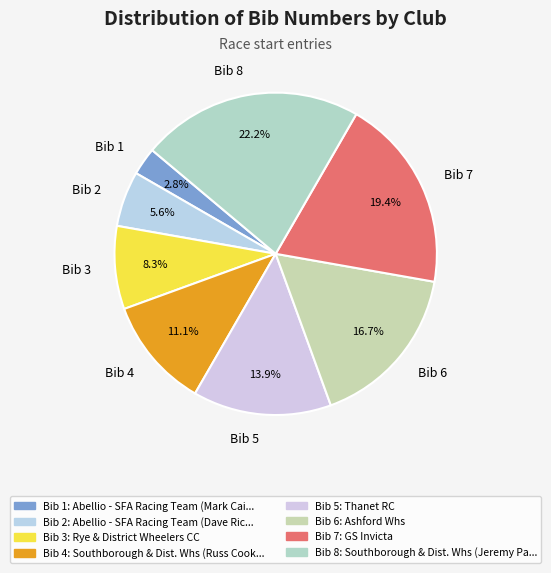

What is the ratio of the value at Bib 7 to the value at Bib 8?

0.9